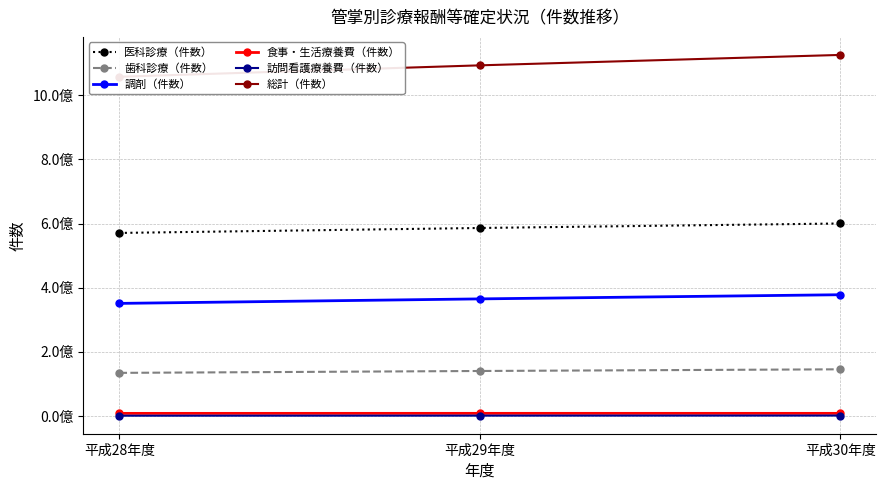

What is the label of the 1st point from the right?

平成30年度